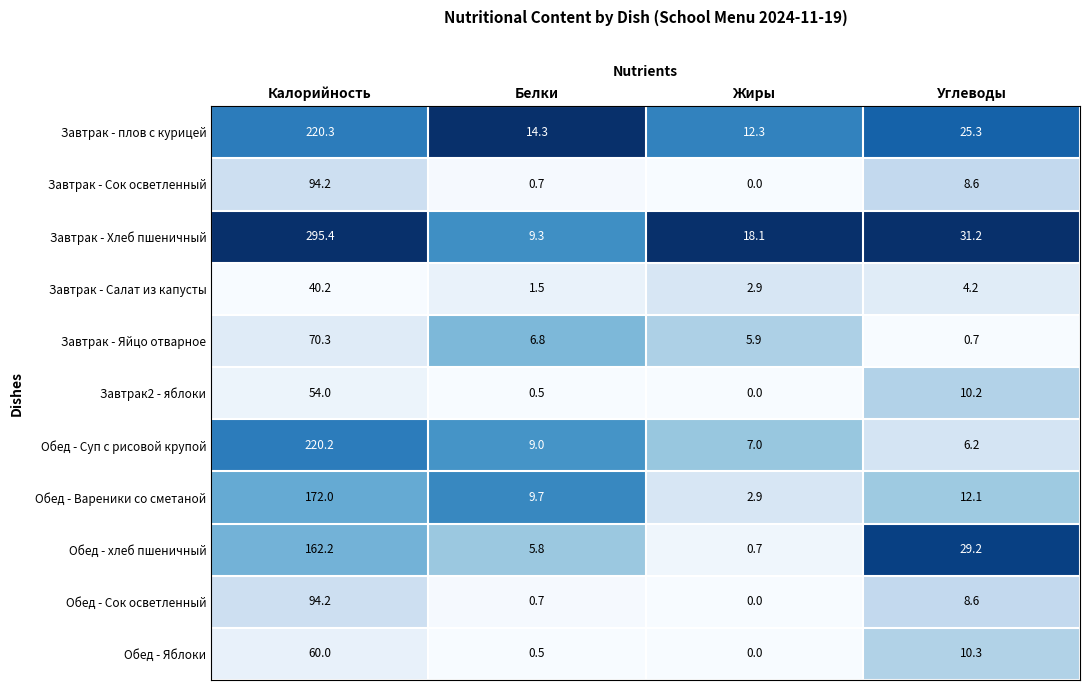

Count the number of data series in this chart.

11